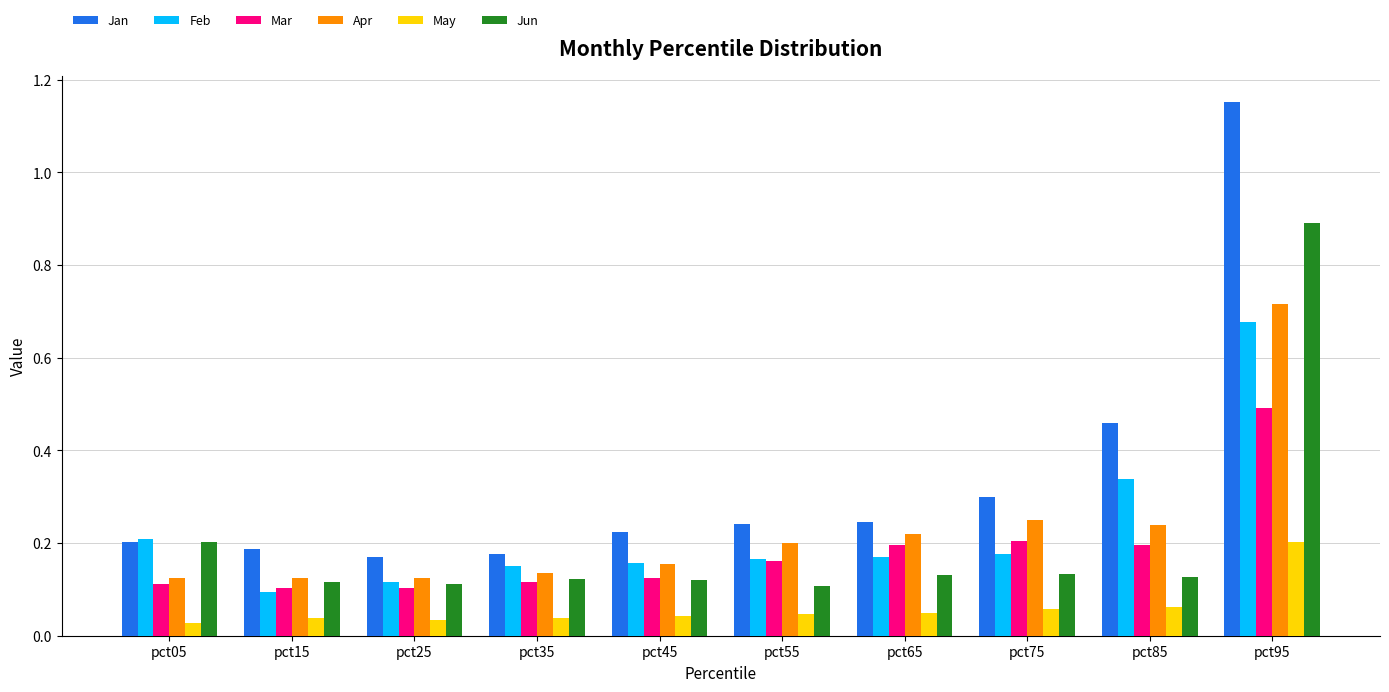

Which series changed the most between pct75 and pct95?

Jan